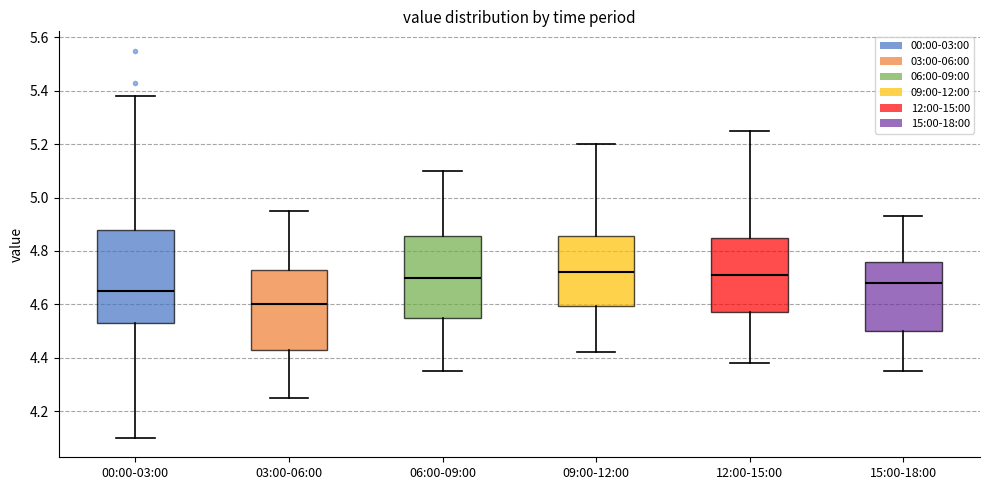

Where does the lower whisker of the box for 03:00-06:00 end on the y-axis? The values are not printed on the chart, so give them approximately, as read against the axis.

4.26